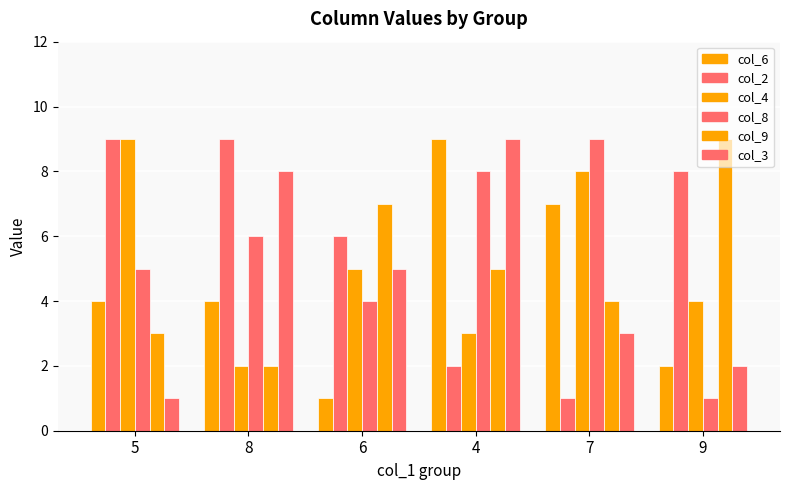

What is the average value of the col_2 series?

6